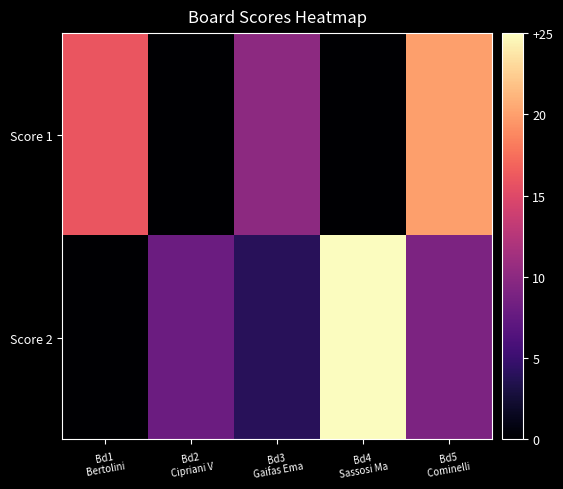

Which series has the largest range (max minus min)?

Score 2